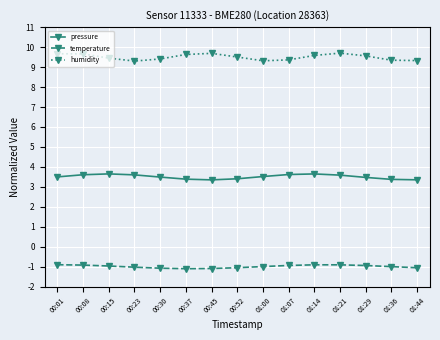

Count the number of data series in this chart.

3